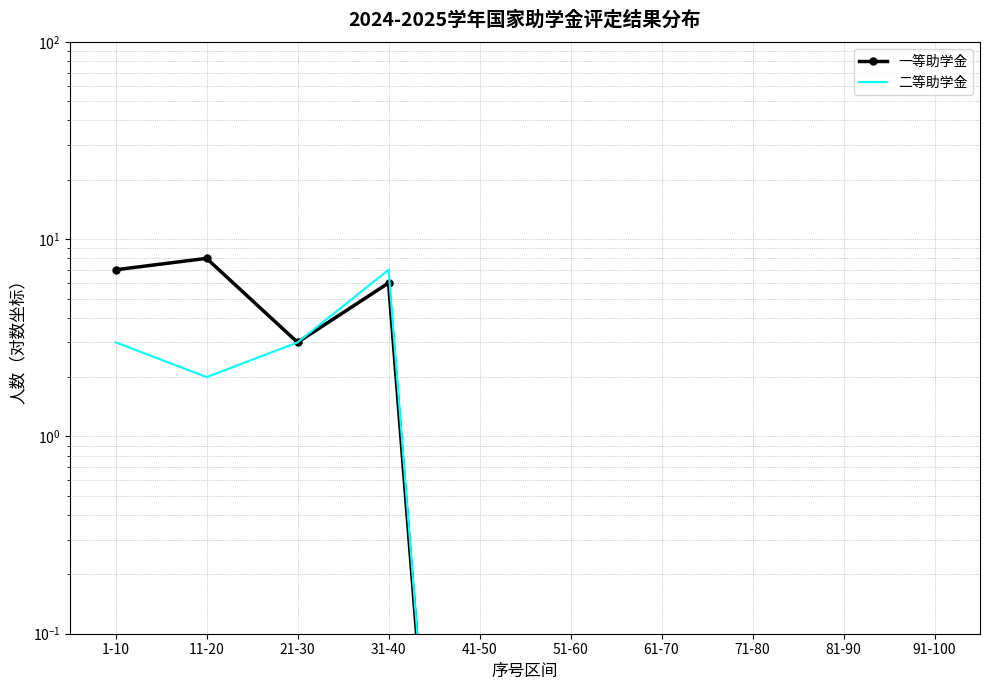

List the labels in order of 一等助学金 value, largest first.

11-20, 1-10, 31-40, 21-30, 41-50, 51-60, 61-70, 71-80, 81-90, 91-100